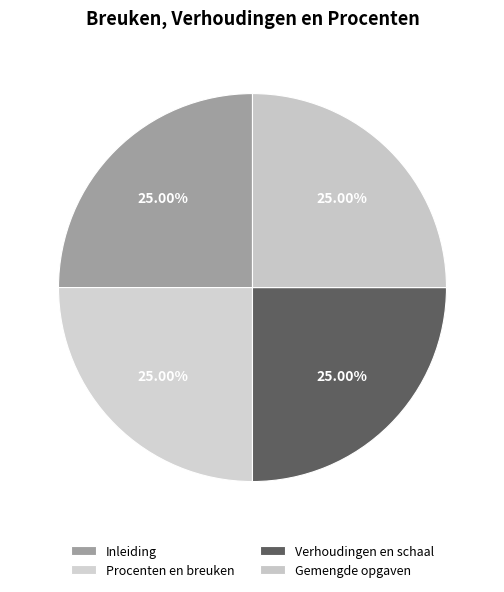

What percentage is the Inleiding slice, to the nearest percent?

25%